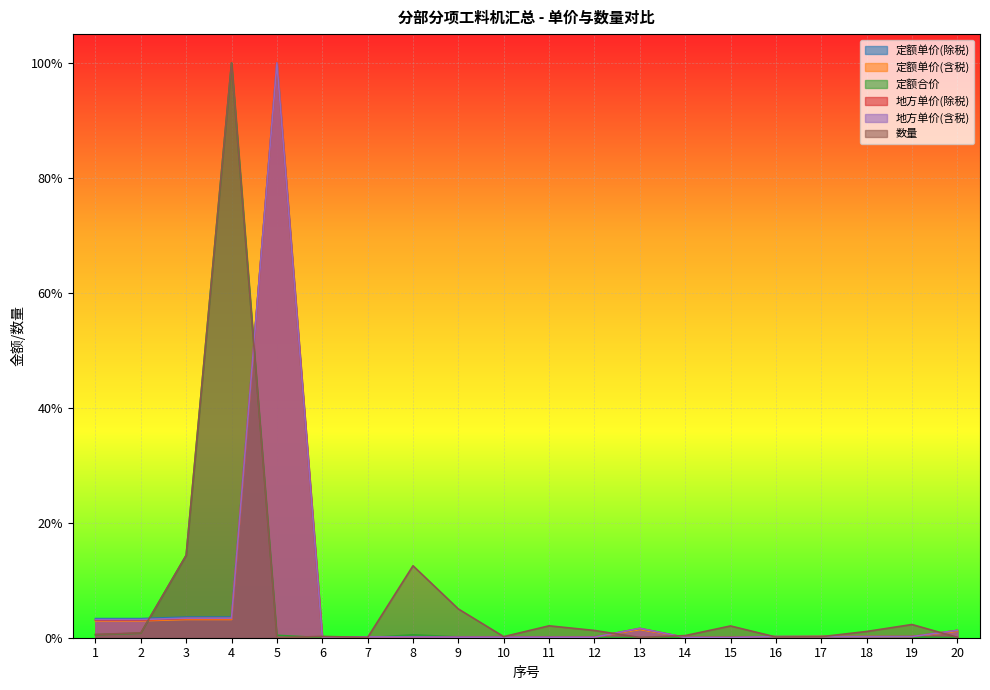

What is the difference between the maximum and minimum values in the 定额合价 series?

1.0